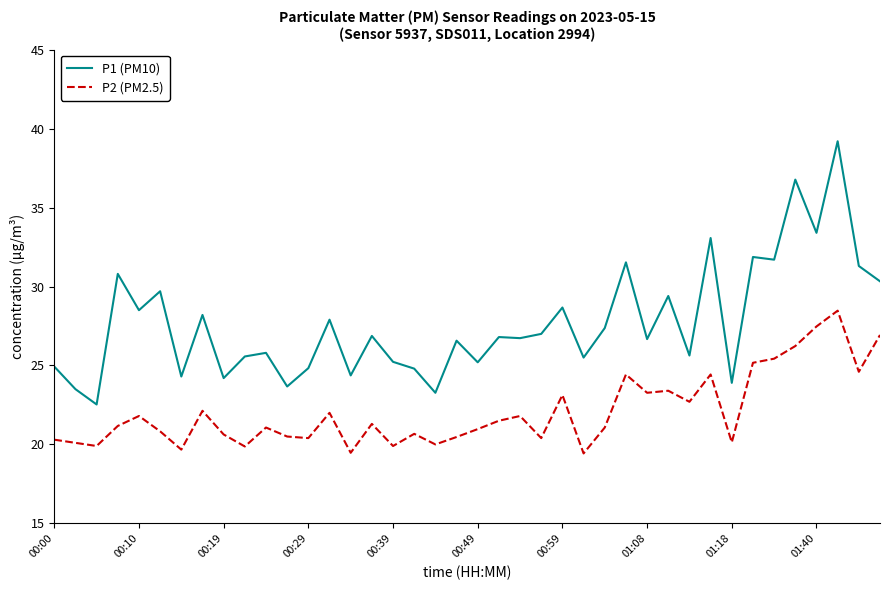

True or false: P2 (PM2.5) and P1 (PM10) cross at least once.

False